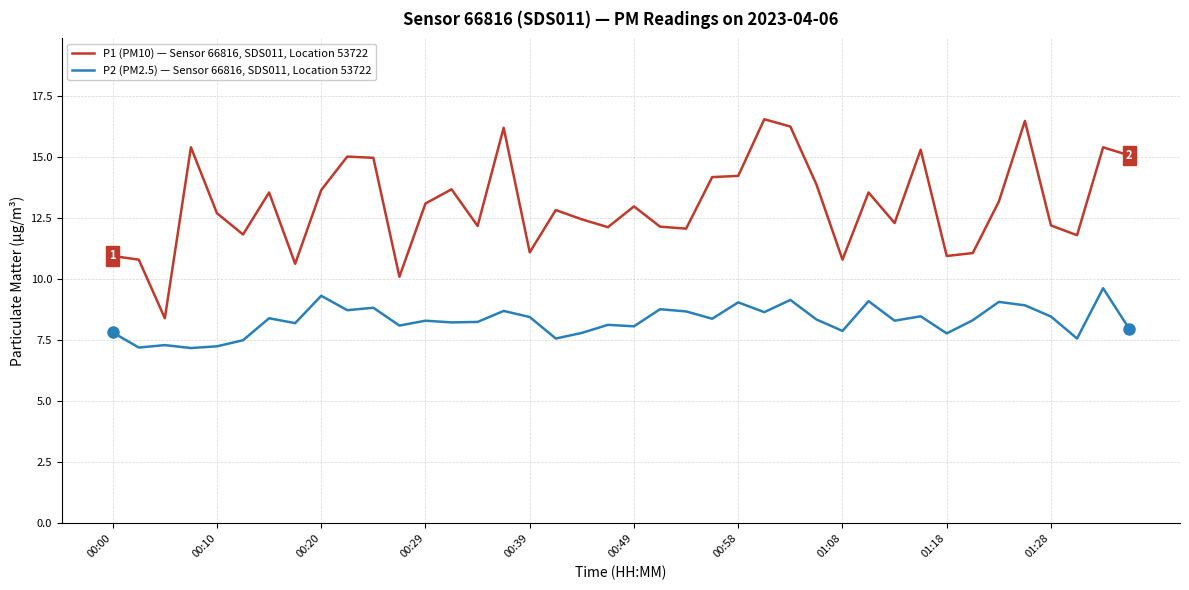

True or false: P2 (PM2.5) — Sensor 66816, SDS011, Location 53722 and P1 (PM10) — Sensor 66816, SDS011, Location 53722 intersect in this chart.

False